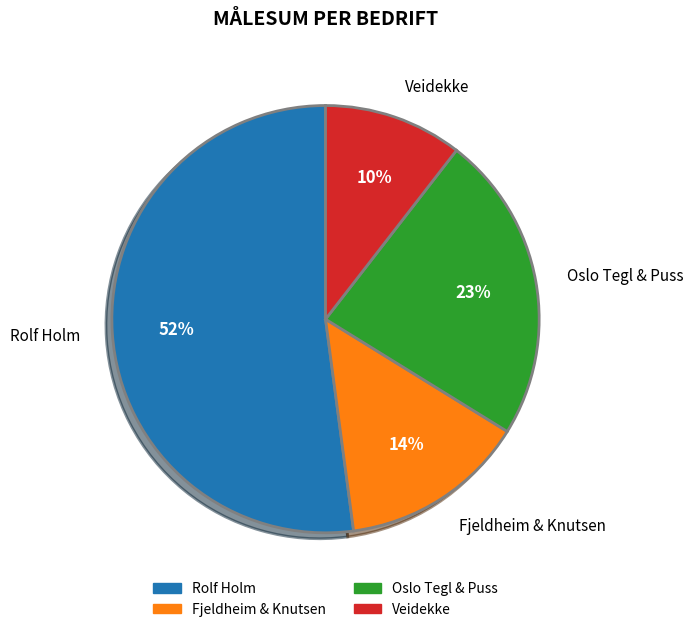

Is the sum of Veidekke and Oslo Tegl & Puss greater than half?

No